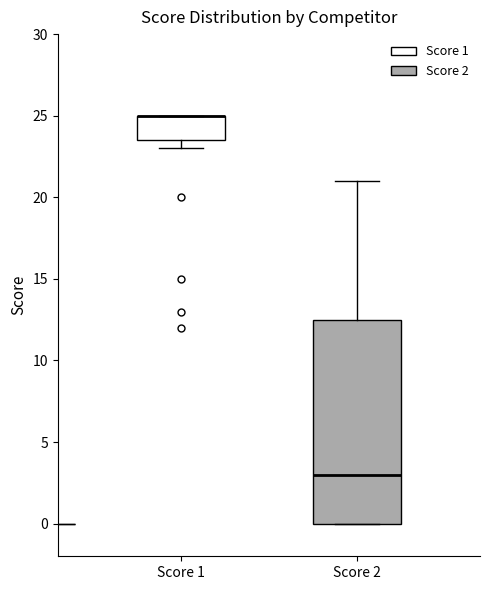

Reading left to right, transcribe this box plot: for each box, give where its median line is, the range the box spans, and where its two whiskers end, as read against the y-axis. The values are not printed on the chart, so give them approximately, as read against the axis.

Score 1: median 25.0 (drawn on the box's upper edge), box 23.5 to 25.0, whiskers 23.0 to 25.0
Score 2: median 3.0, box 0.0 to 12.5, whiskers 0.0 to 21.0